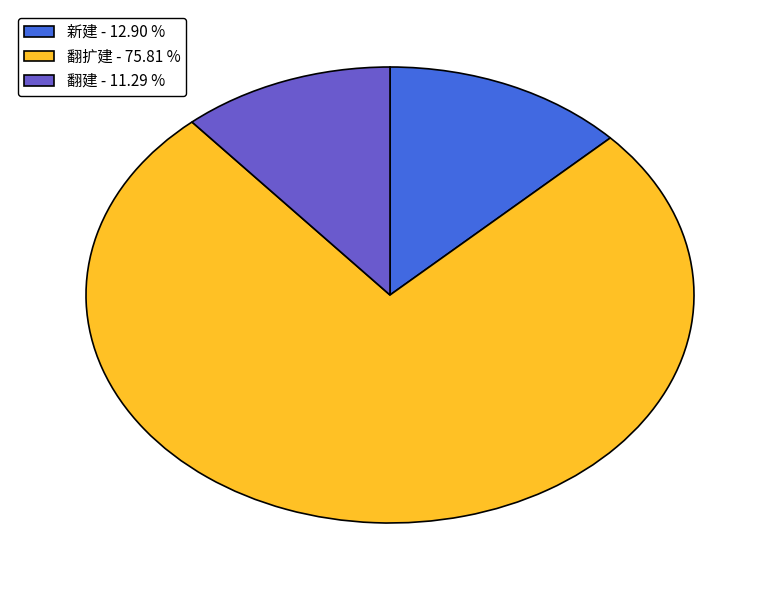

Between 翻建 - 11.29 % and 新建 - 12.90 %, which is larger?

新建 - 12.90 %